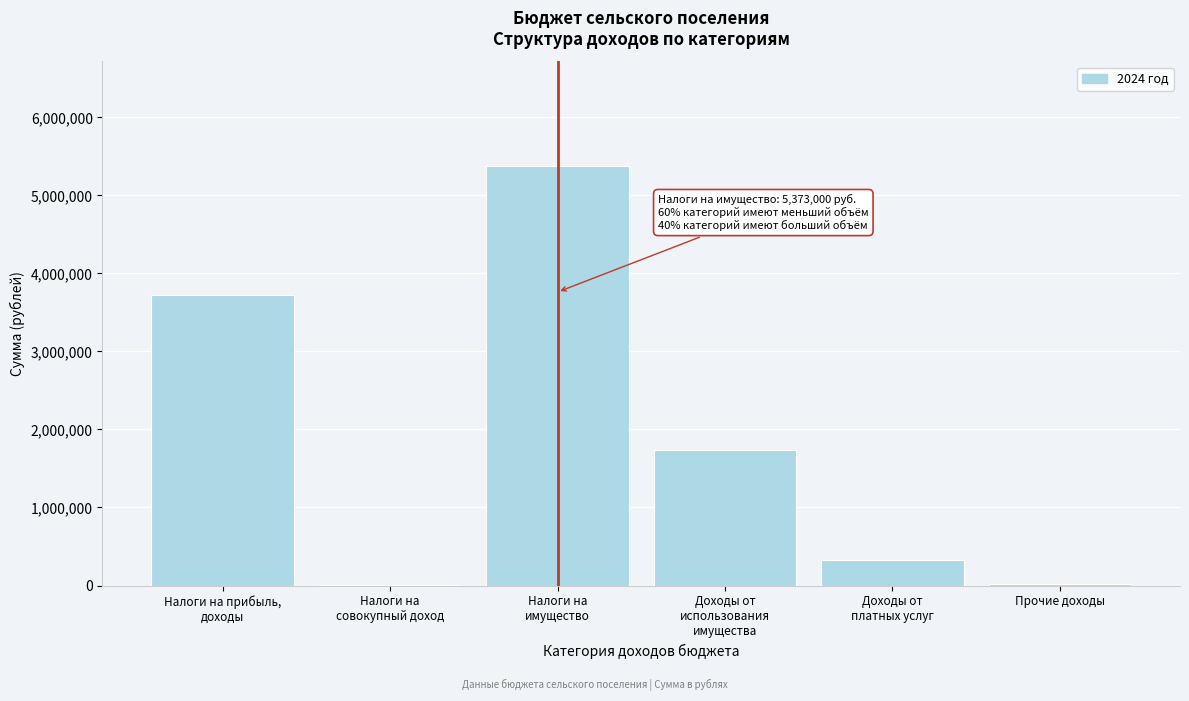

What is the maximum value shown in the chart?

5373000